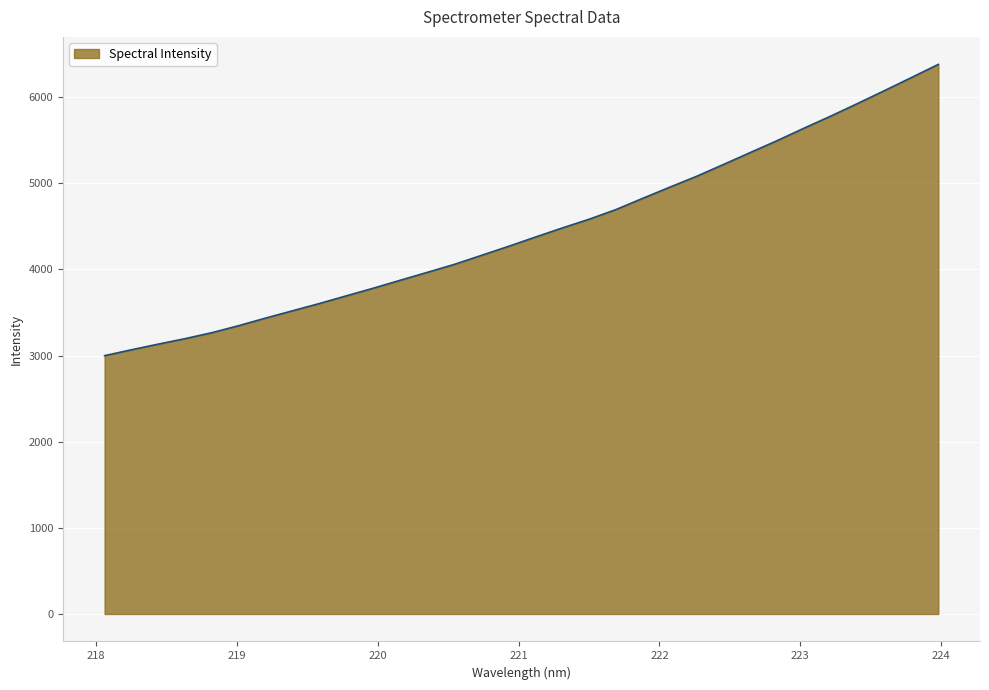

What is the greatest value displayed?

6379.1